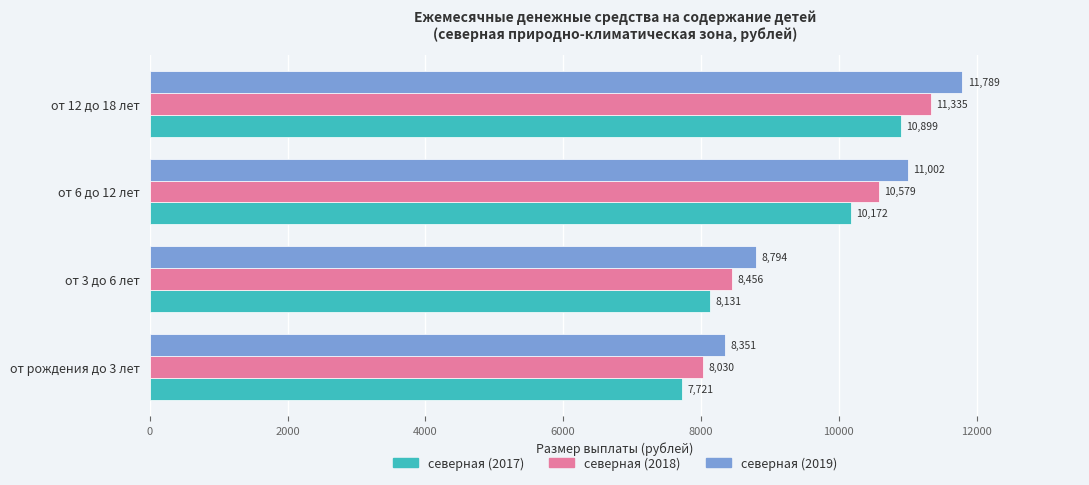

What is the average value of the северная (2019) series?

9984.0